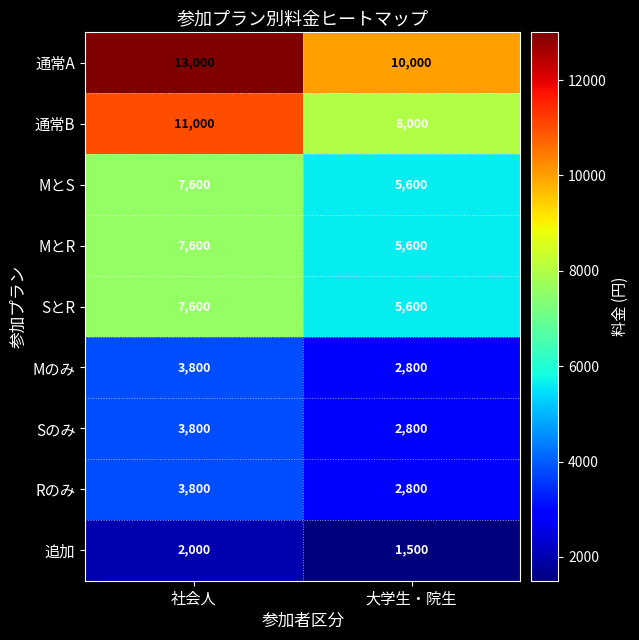

What value does the 追加 series have at 大学生・院生, to the nearest 100?

1500